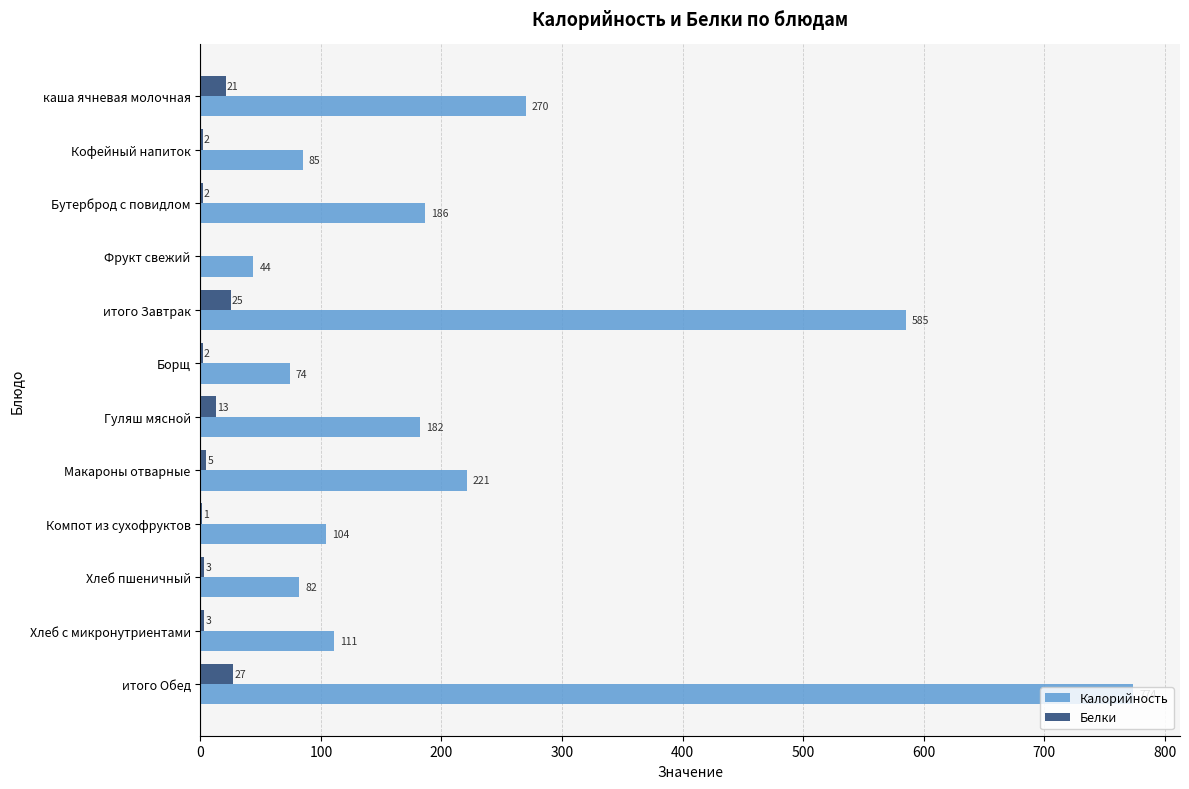

Which category has the highest value in the Калорийность series?

итого Обед